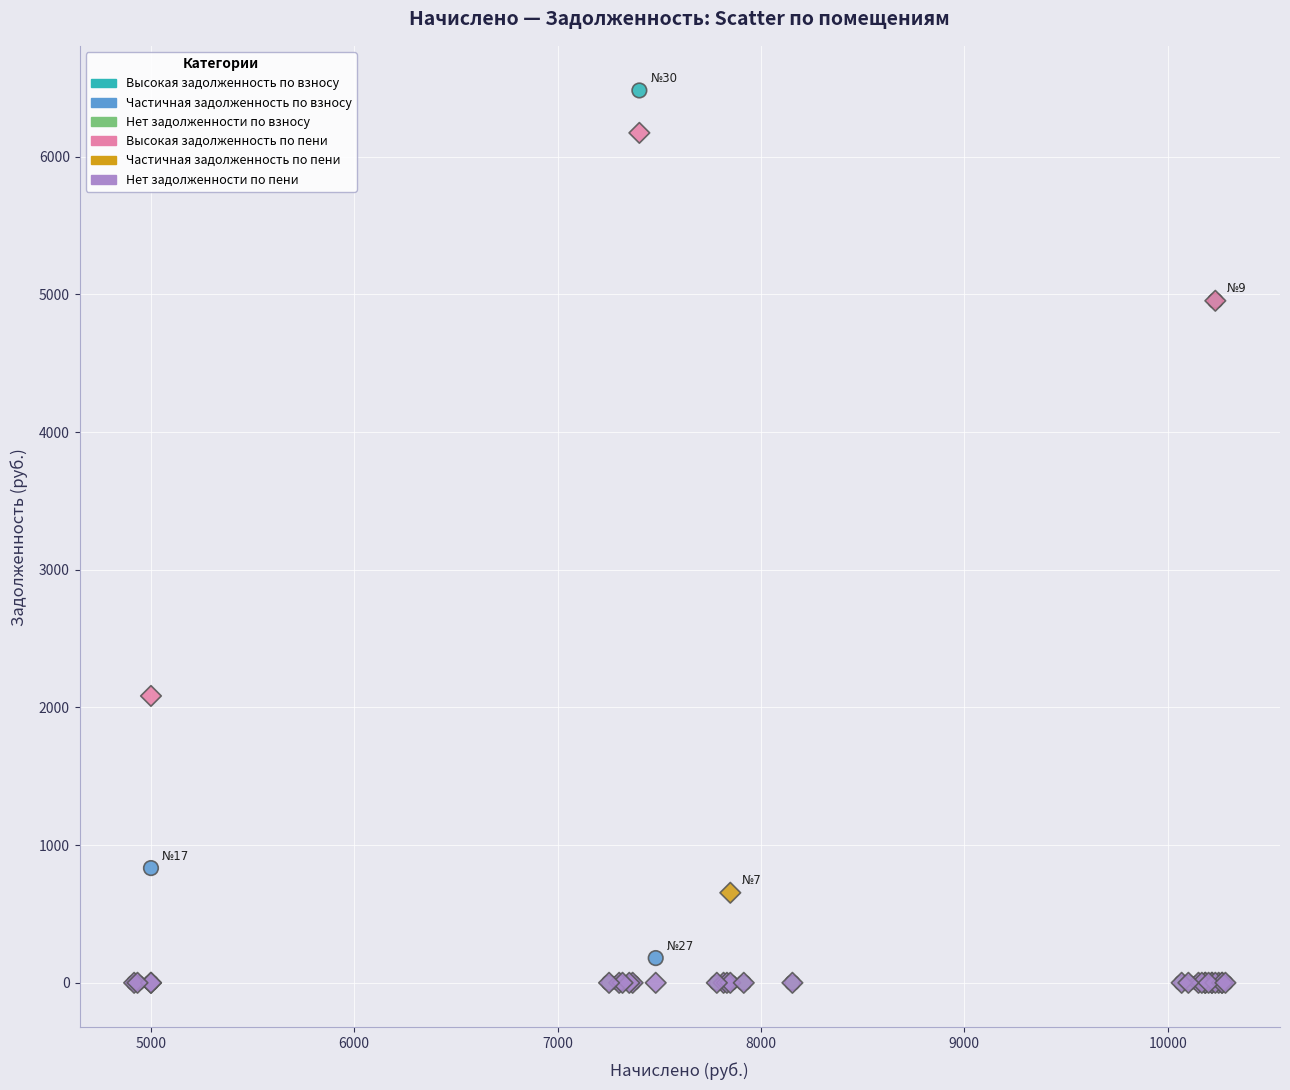

Across all series, what Y value is closest to 3241?

2083.8